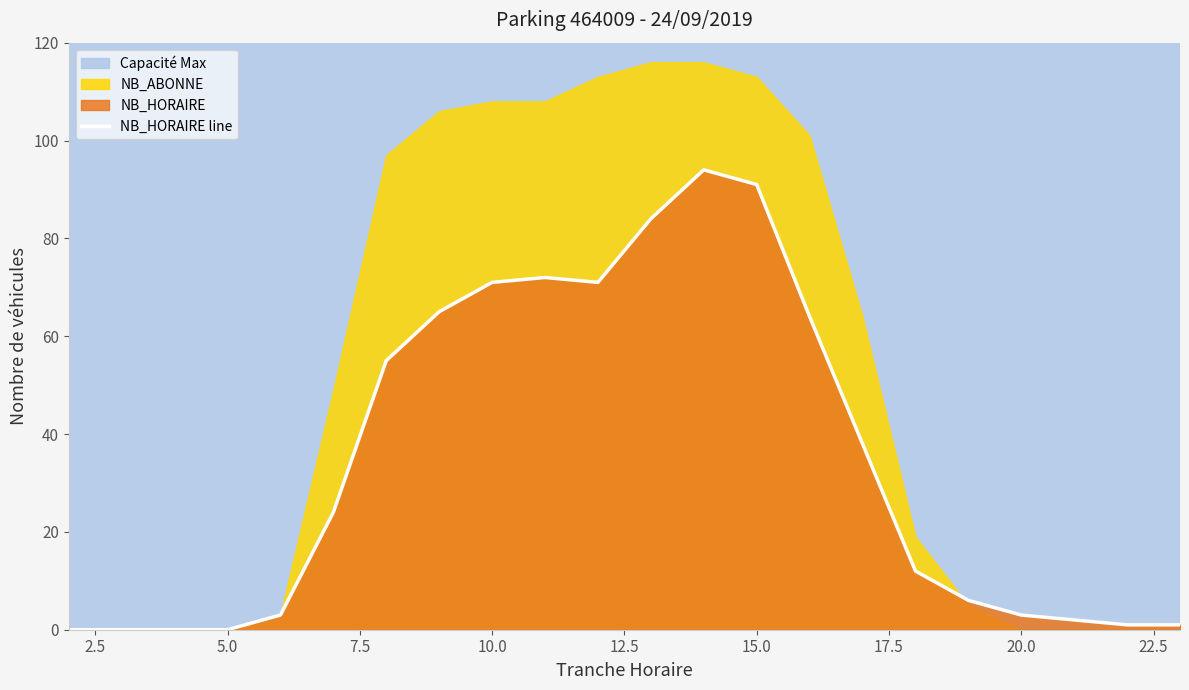

What is the difference between the maximum and second lowest values?

94